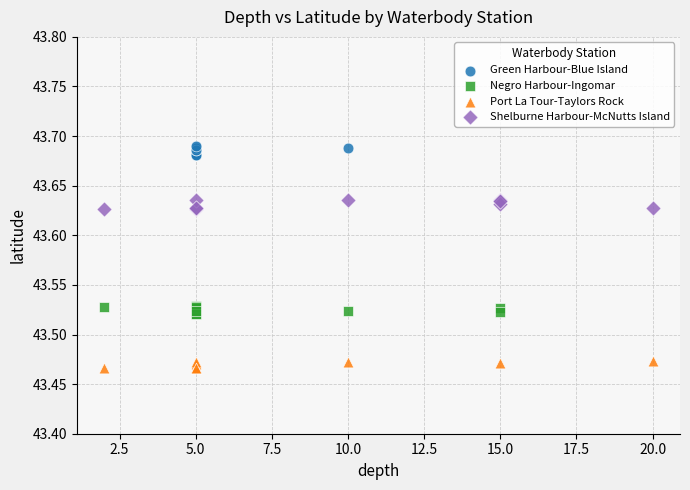

Which series reaches the maximum Y coordinate?

Green Harbour-Blue Island